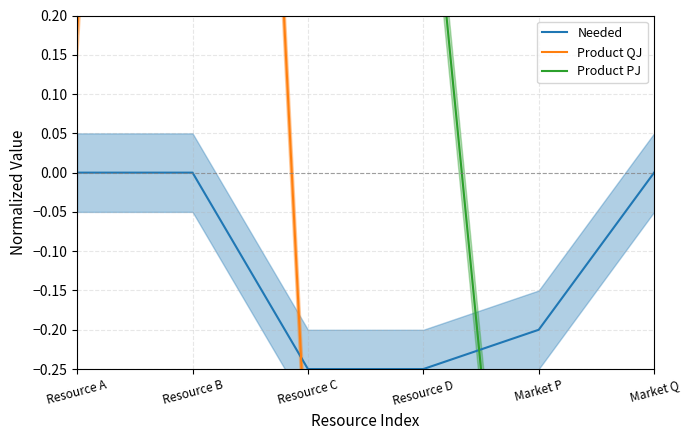

Where does the Product PJ series first go above 0?

Resource A